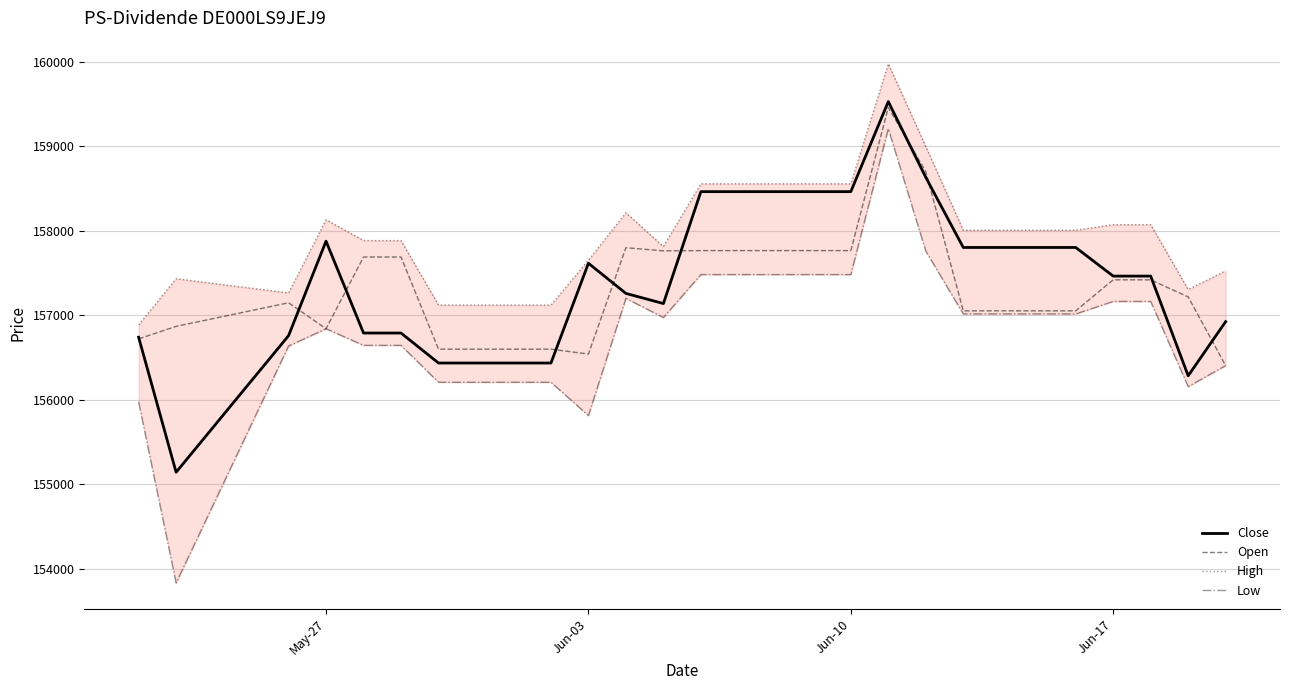

True or false: Low and Open intersect in this chart.

False